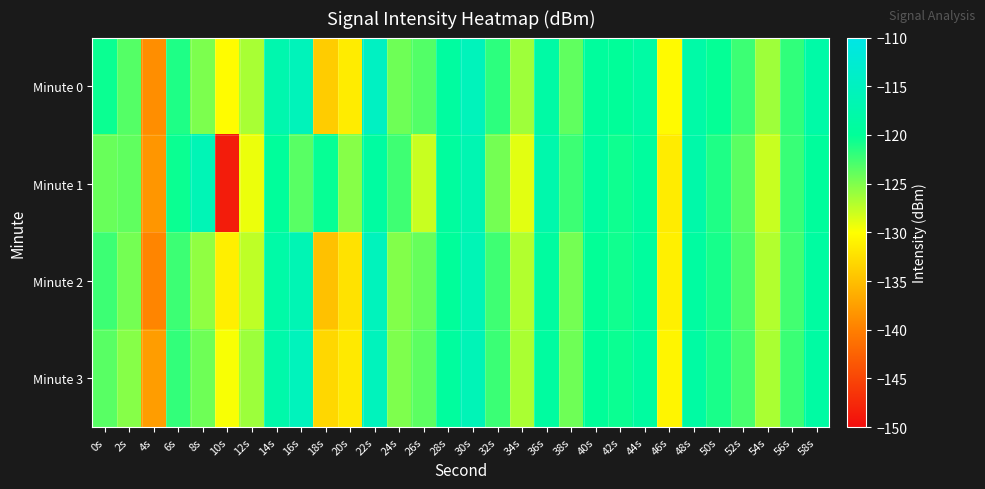

Rank the series by their maximum value, from highest to lowest.

Minute 0, Minute 3, Minute 2, Minute 1